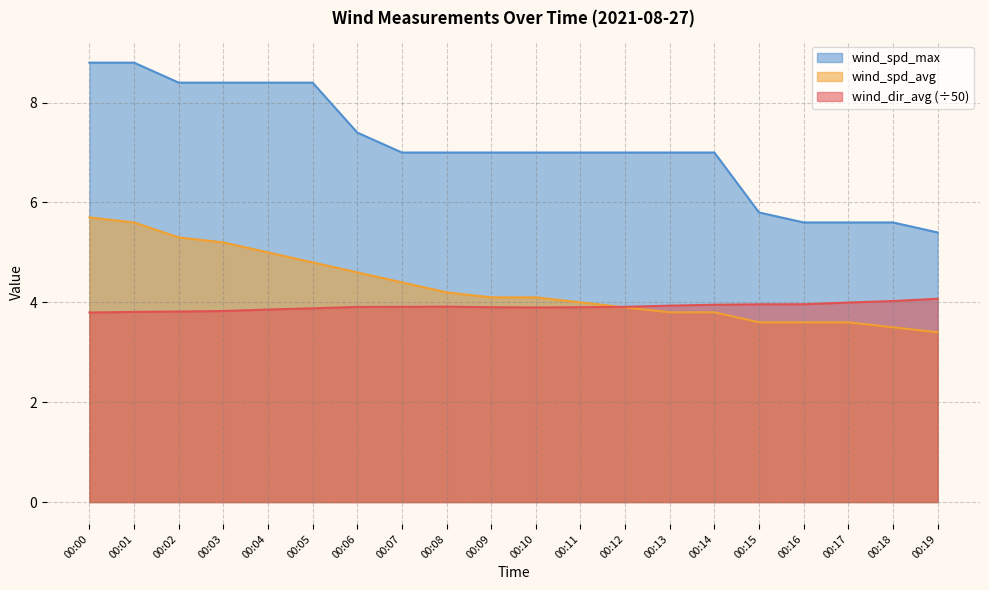

True or false: wind_spd_max and wind_dir_avg intersect in this chart.

False